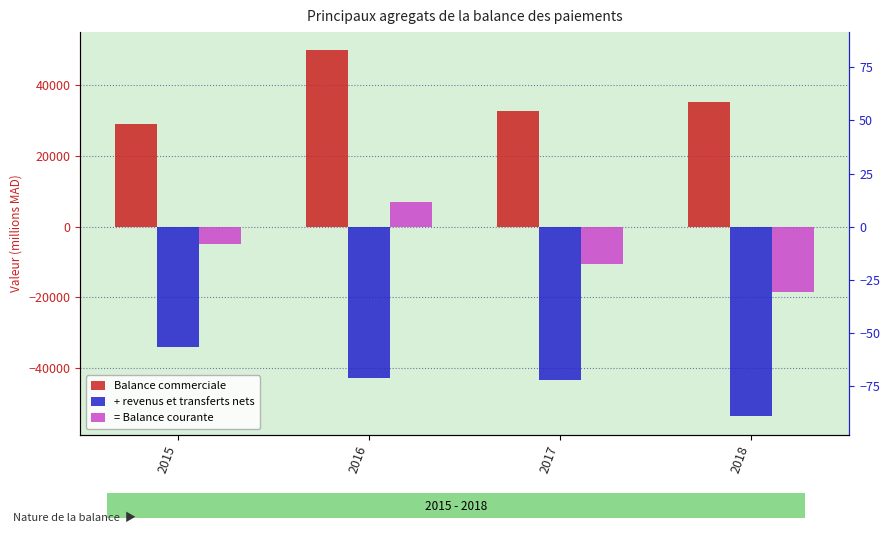

Reading left to right, extract all data points from this chart.

Balance commerciale: 29139	49813	32819	35098
+ revenus et transferts nets: -34070	-42812	-43410	-53629
= Balance courante: -4931	7001	-10591	-18531